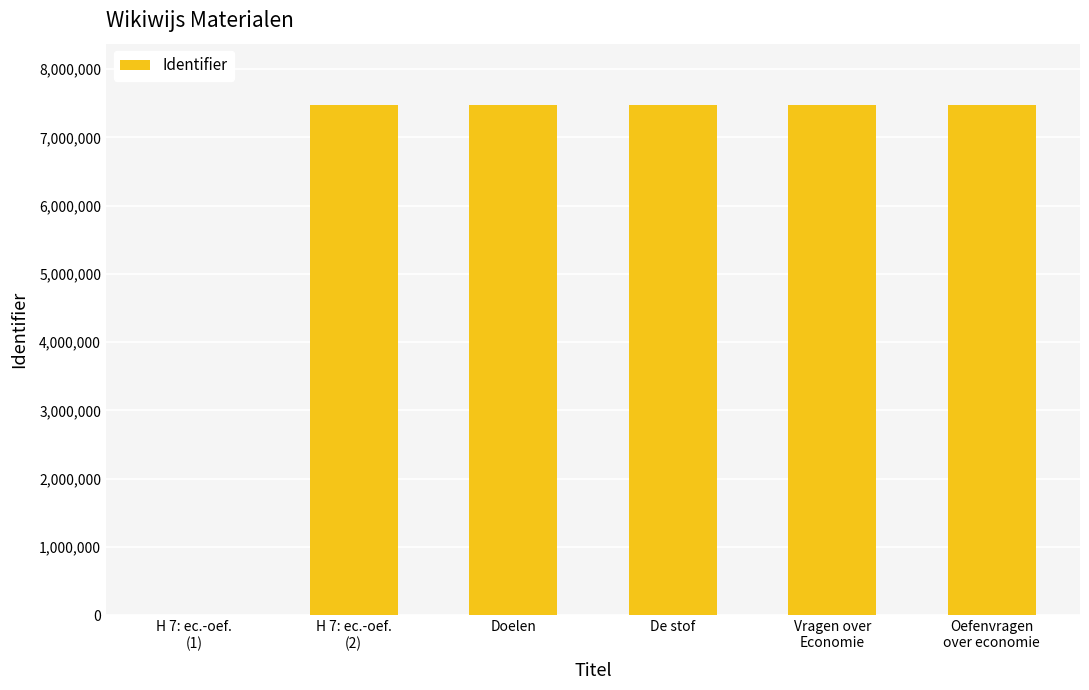

What is the average value?

6231028